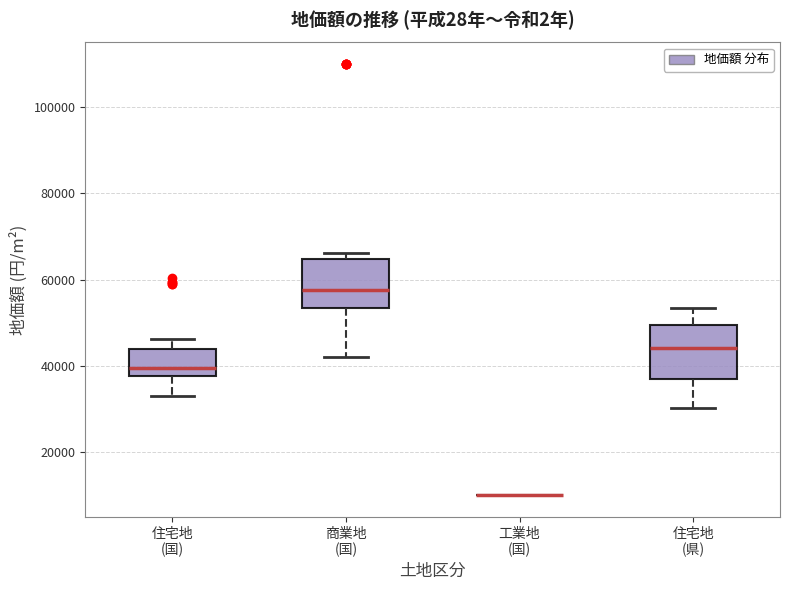

Reading left to right, transcribe this box plot: for each box, give where its median line is, the range the box spans, and where its two whiskers end, as read against the y-axis. The values are not printed on the chart, so give them approximately, as read against the axis.

住宅地 (国): median 40000, box 38000 to 44000, whiskers 34000 to 46000
商業地 (国): median 58000, box 54000 to 64000, whiskers 42000 to 66000
工業地 (国): box collapsed to a line at 10000, whiskers 10000 to 10000
住宅地 (県): median 44000, box 36000 to 50000, whiskers 30000 to 54000